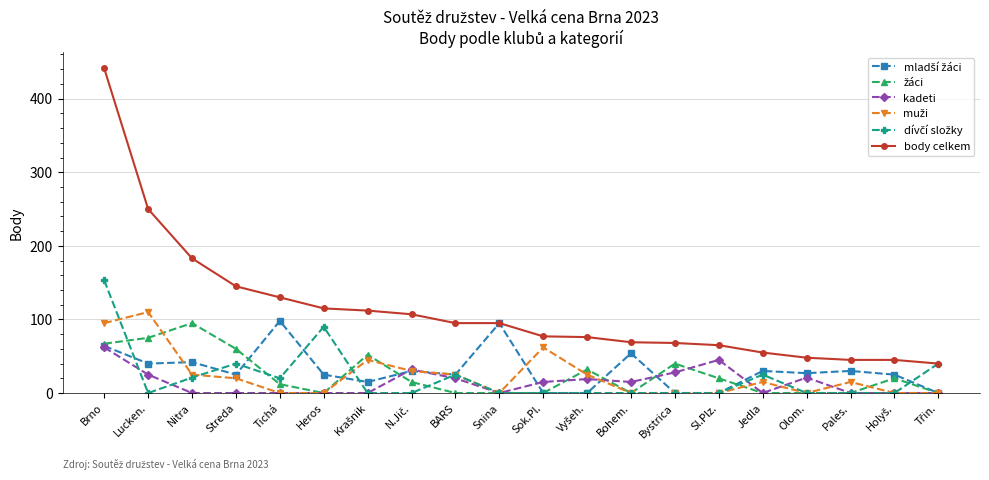

True or false: body celkem has a value of 69 at Bohem..

True